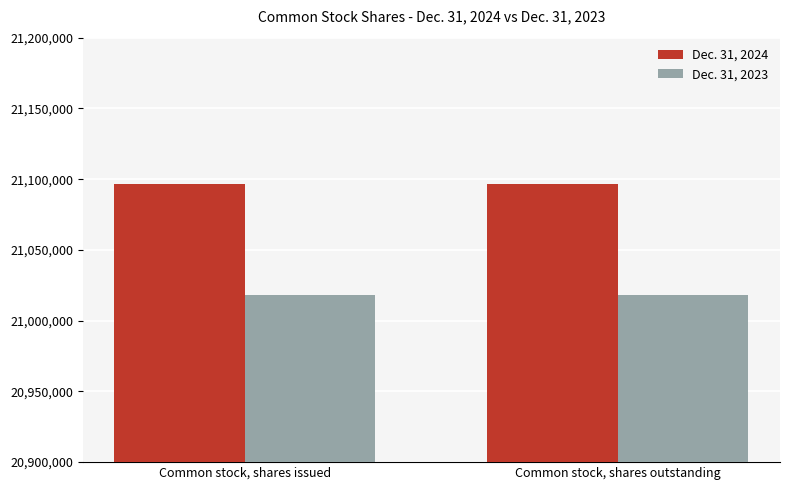

What are all the series names shown in the legend?

Dec. 31, 2024, Dec. 31, 2023